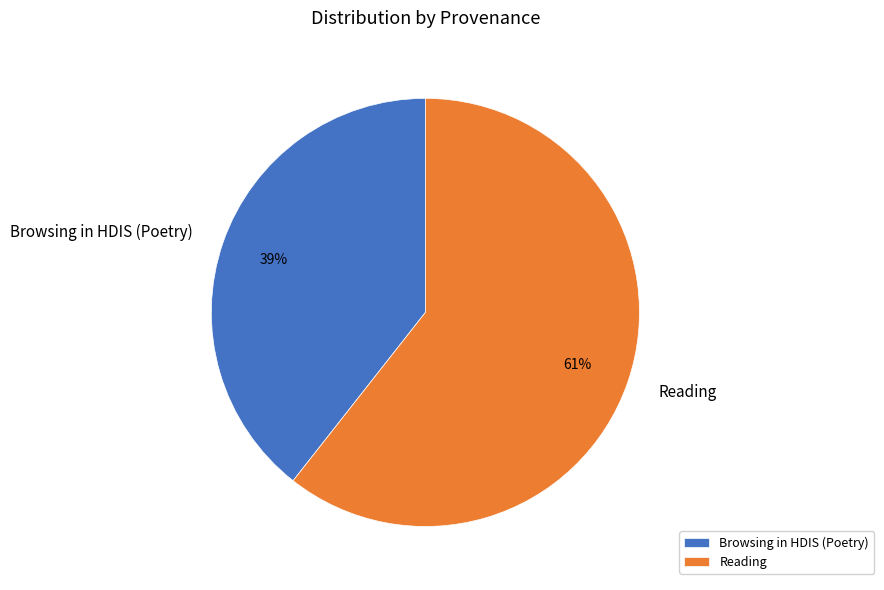

How many slices are in this pie chart?

2